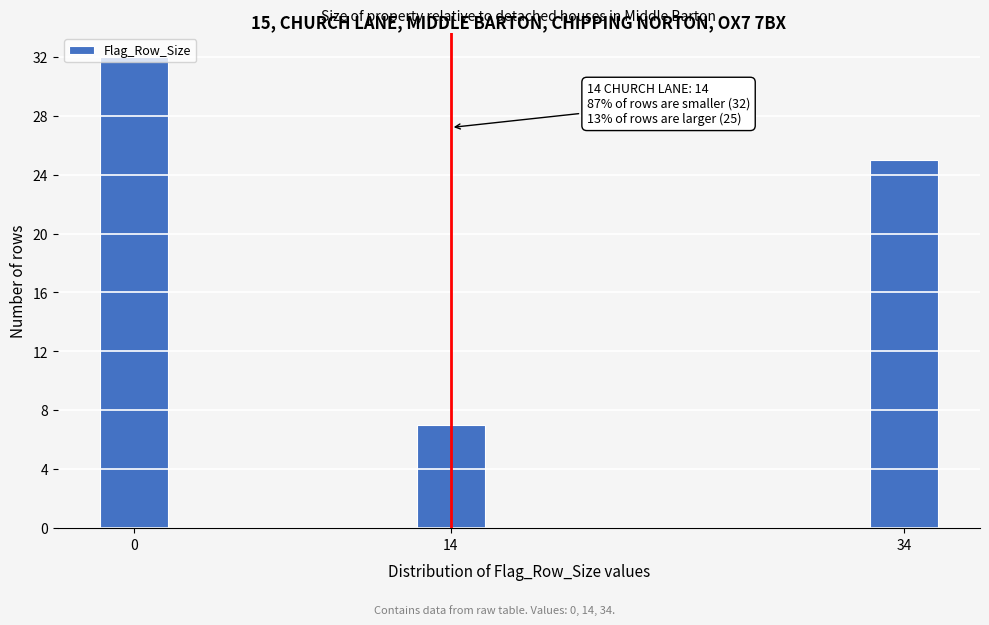

What is the sum of all values?

64